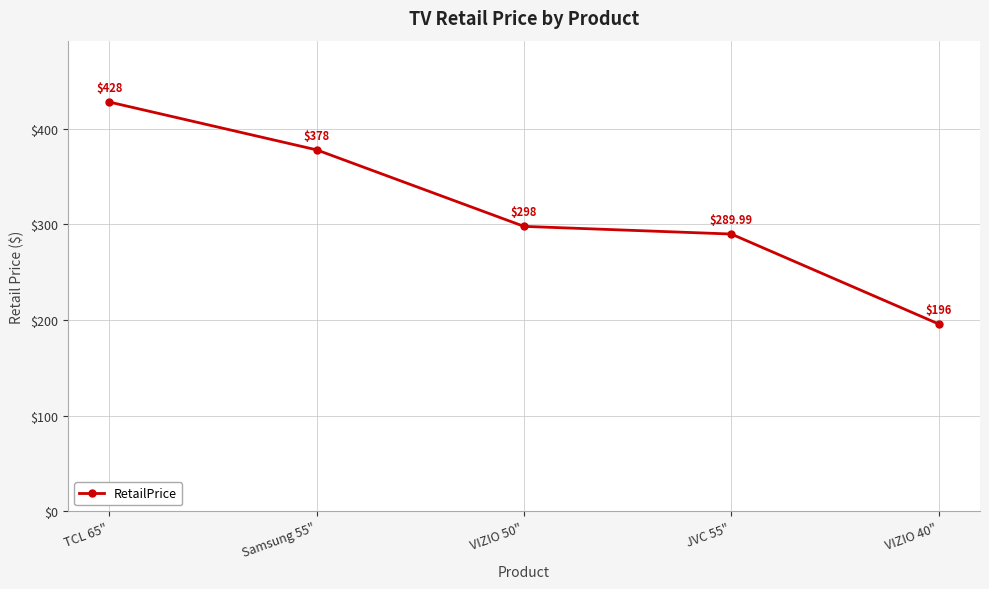

How many lines are shown in the chart?

1